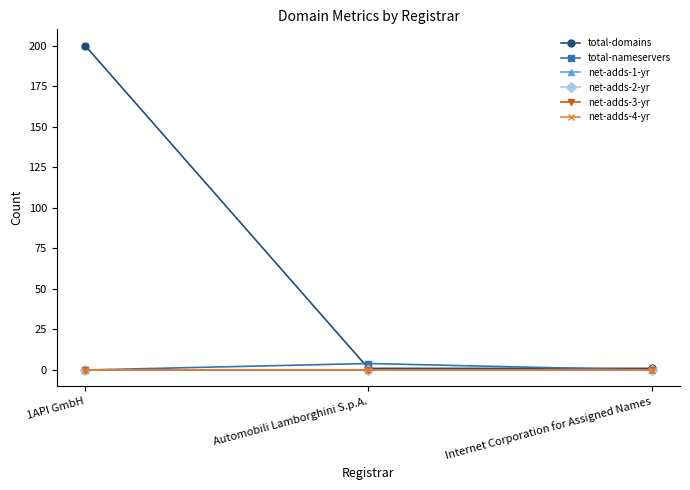

What is the total value across all series at Internet Corporation for Assigned Names?

1